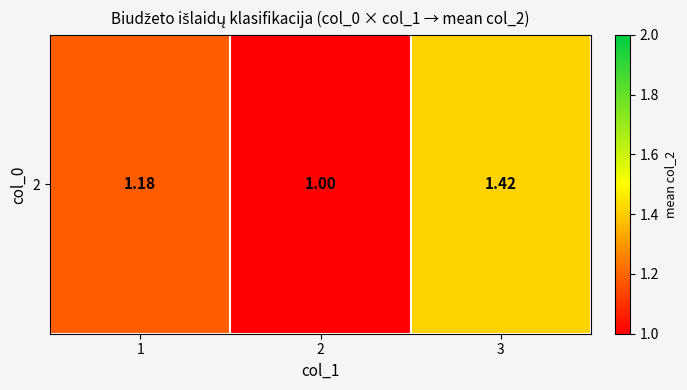

Approximately how many times larger is the value at 2 compared to 3?

0.7